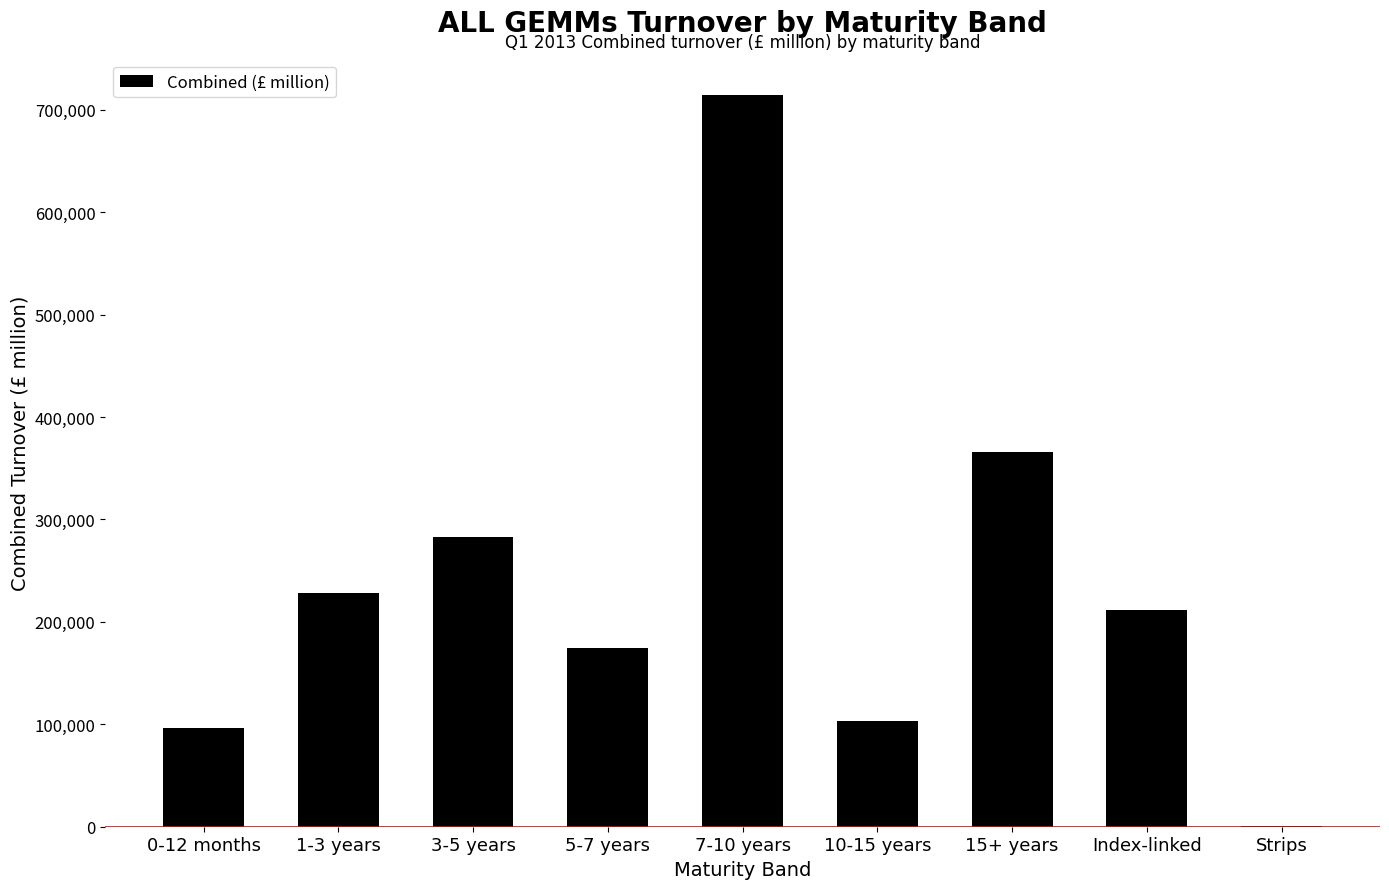

Between Index-linked and 15+ years, which is larger?

15+ years